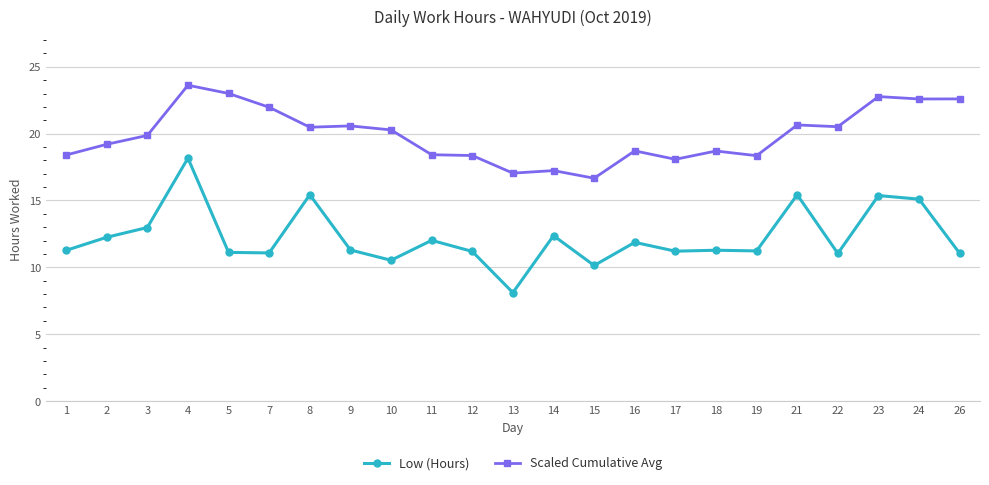

At which label does Low (Hours) first exceed 11?

1